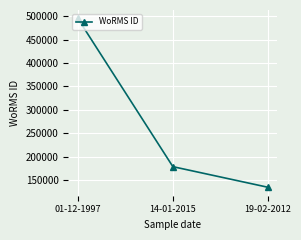

Which has a higher value, 01-12-1997 or 14-01-2015?

01-12-1997